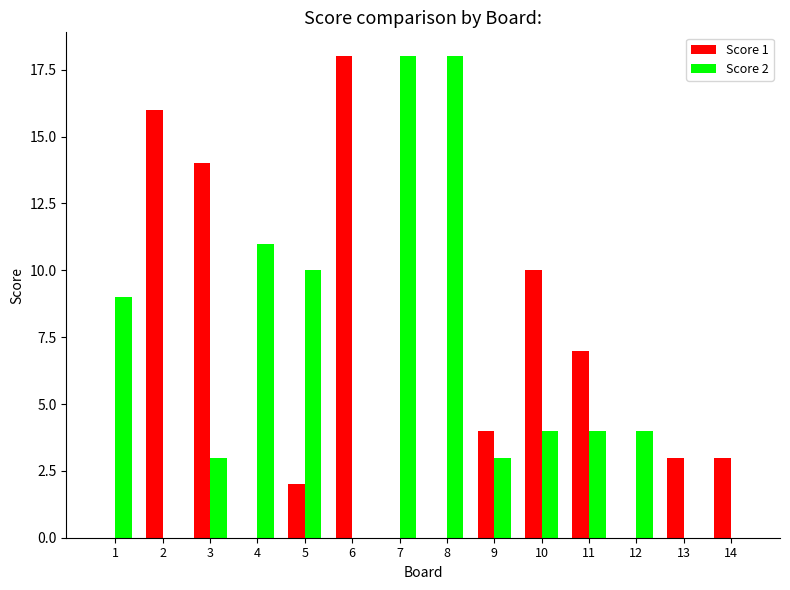

What is the sum of all Score 1 values?

77